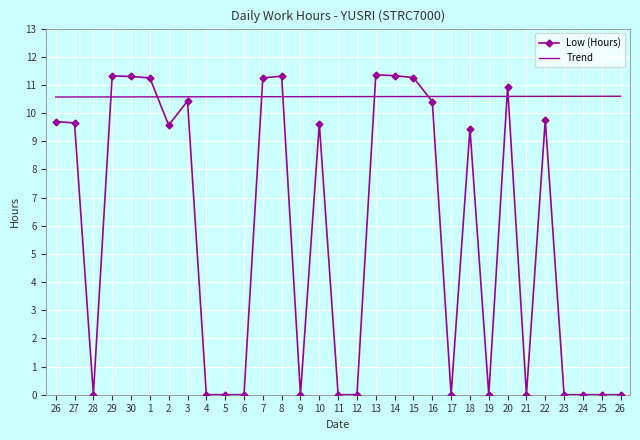

What is the sum of the values at 6 and 7?

11.2